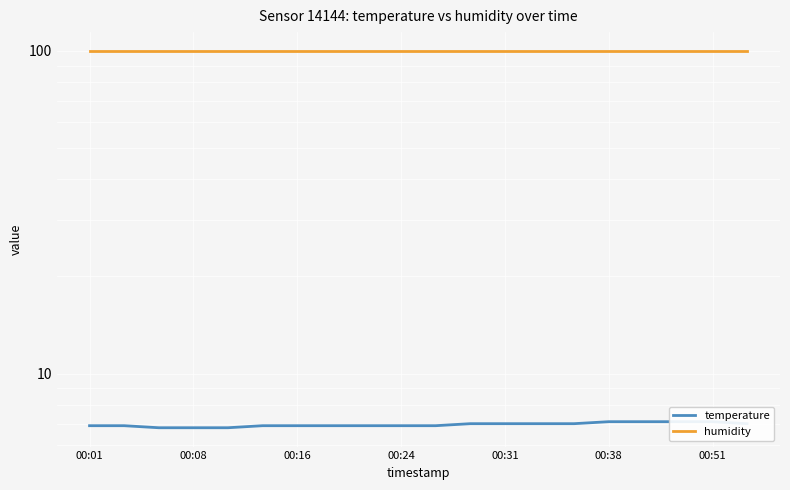

What is the highest value of the humidity series?

99.9